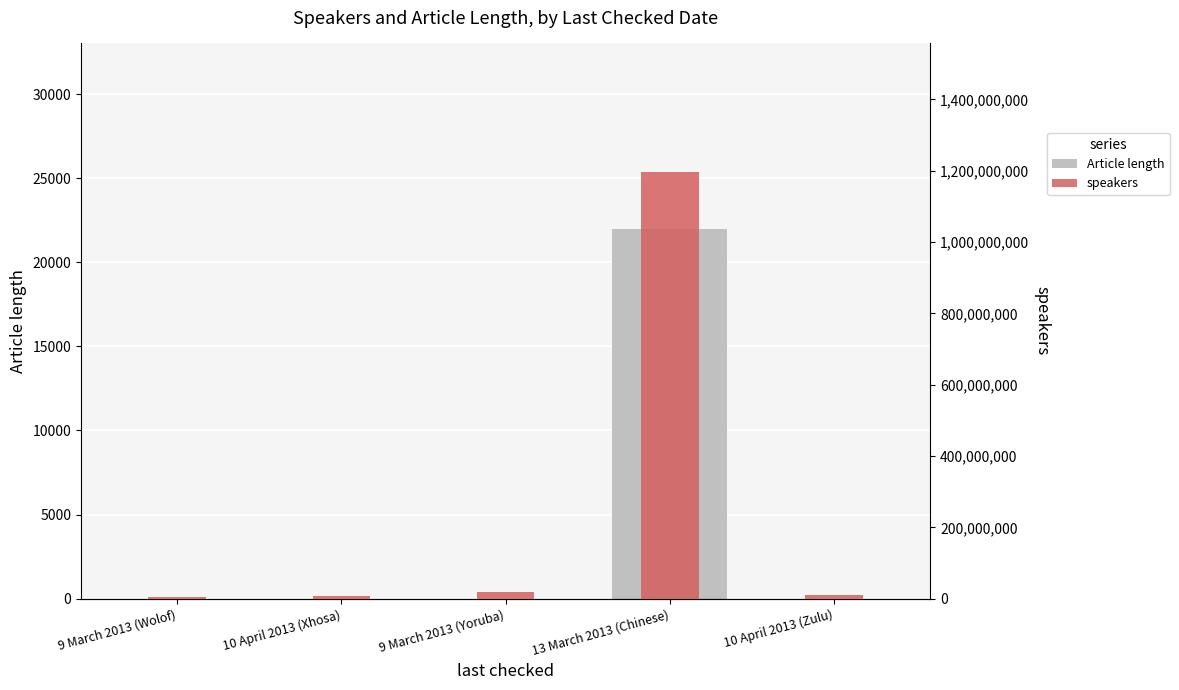

What are all the series names shown in the legend?

Article length, speakers